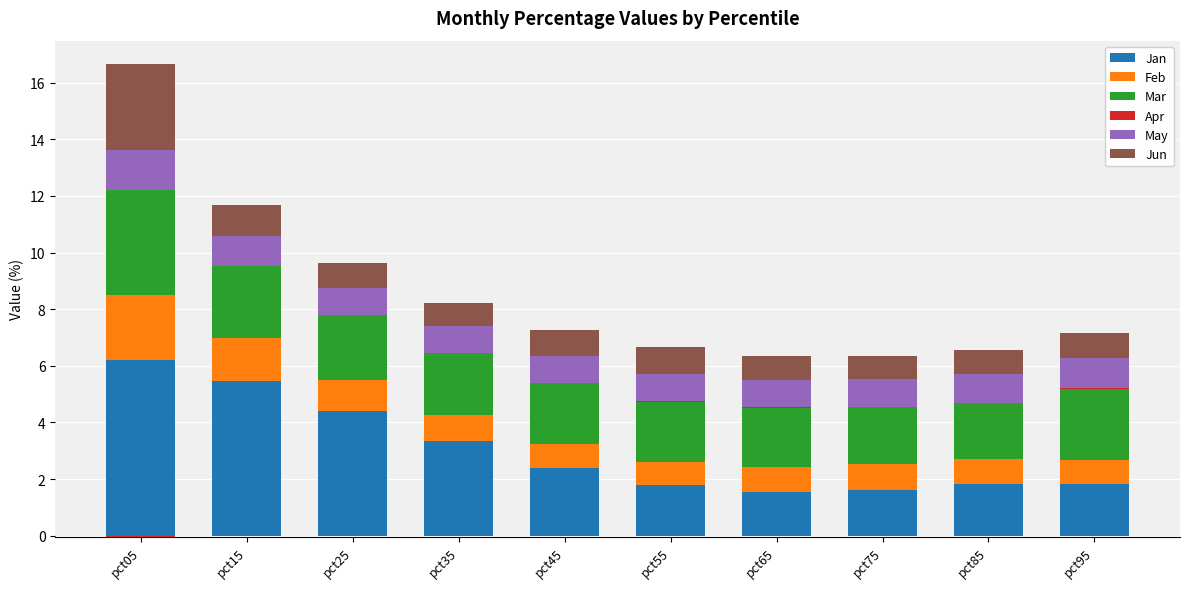

What value does the May series have at pct85?

1.0